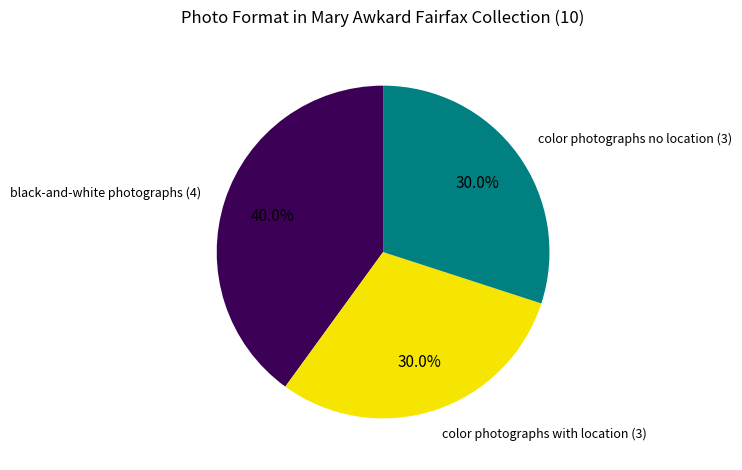

Is there a majority slice in this chart?

No